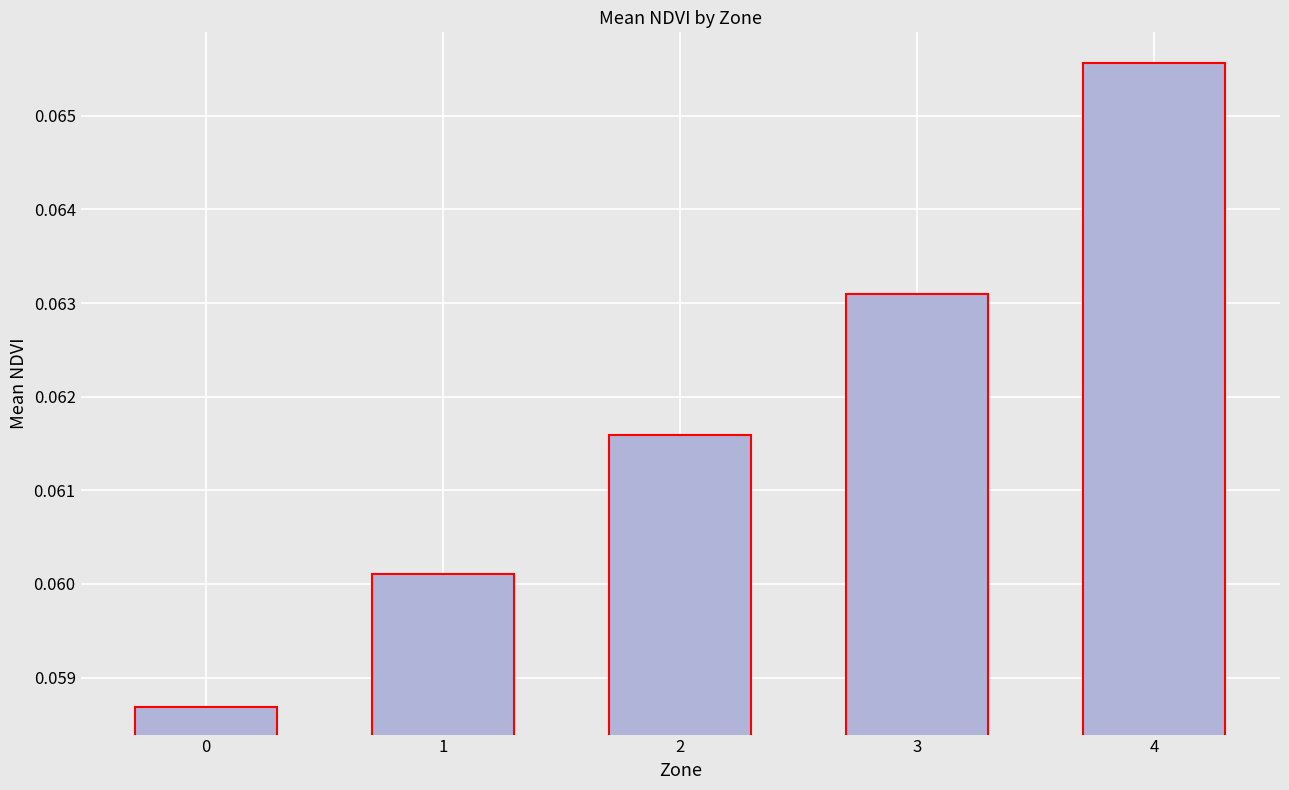

Between 4 and 2, which is larger?

4